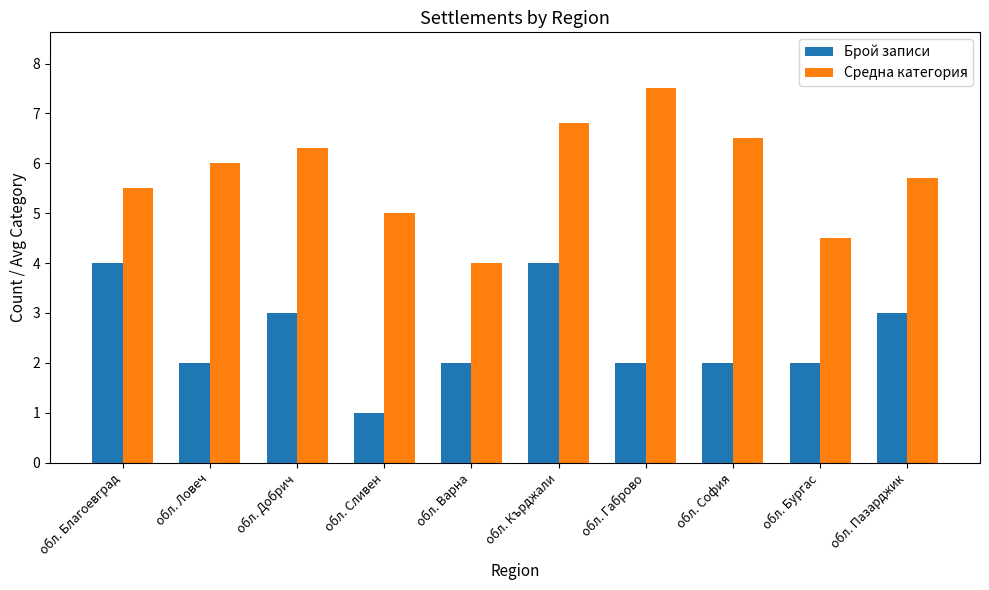

Count the number of data series in this chart.

2